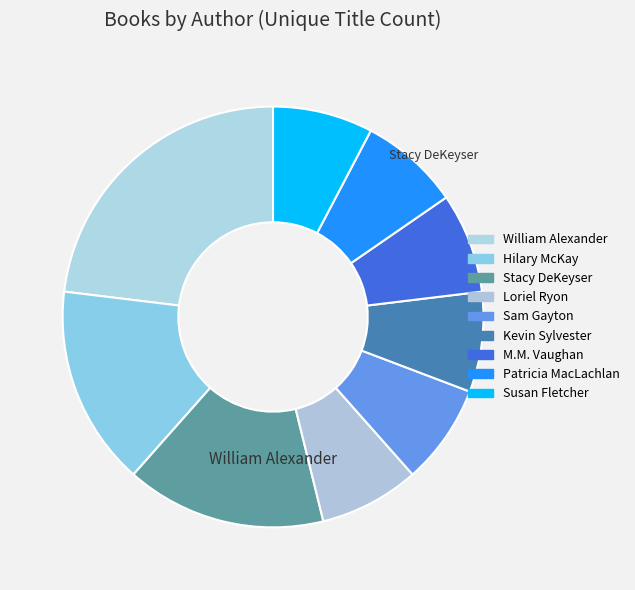

Which slice is the largest?

William Alexander